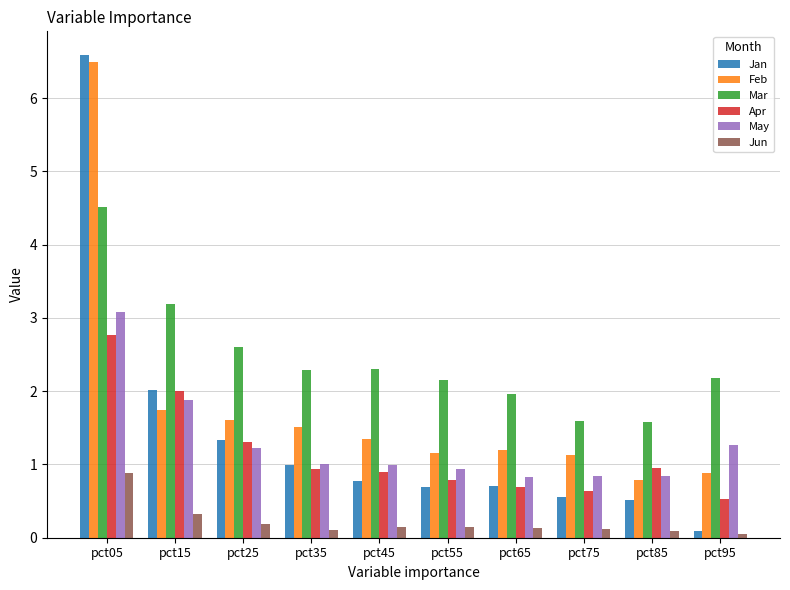

What is the spread (max minus min) of values at pct45?

2.2